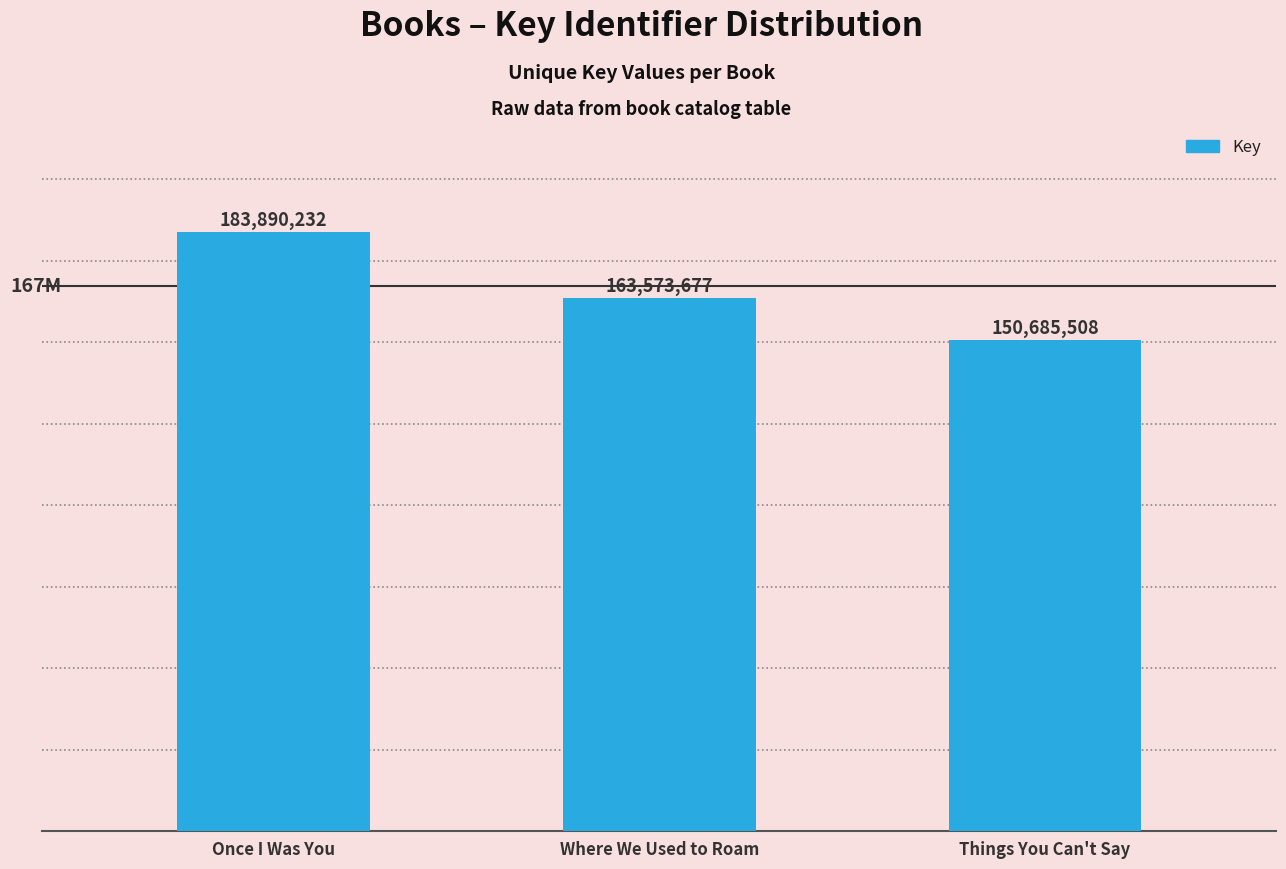

What is the ratio of the value at Once I Was You to the value at Where We Used to Roam?

1.1